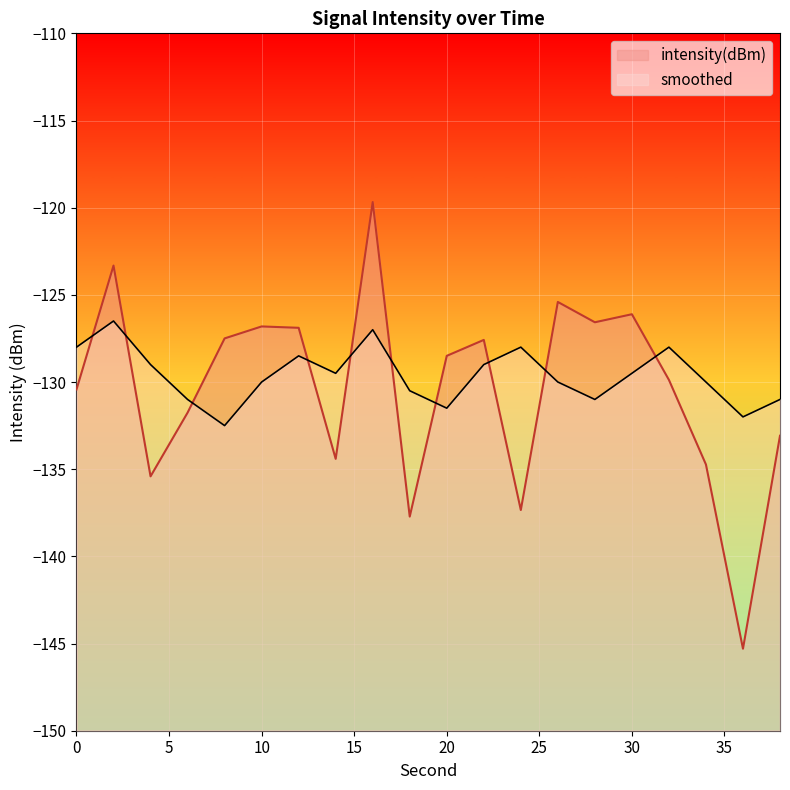

What is the spread (max minus min) of values at 10?

3.2